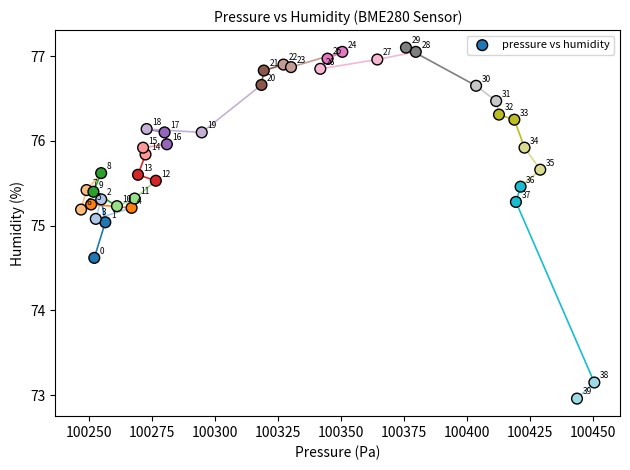

What Y value in the scatter plot is closest to 75?

75.0